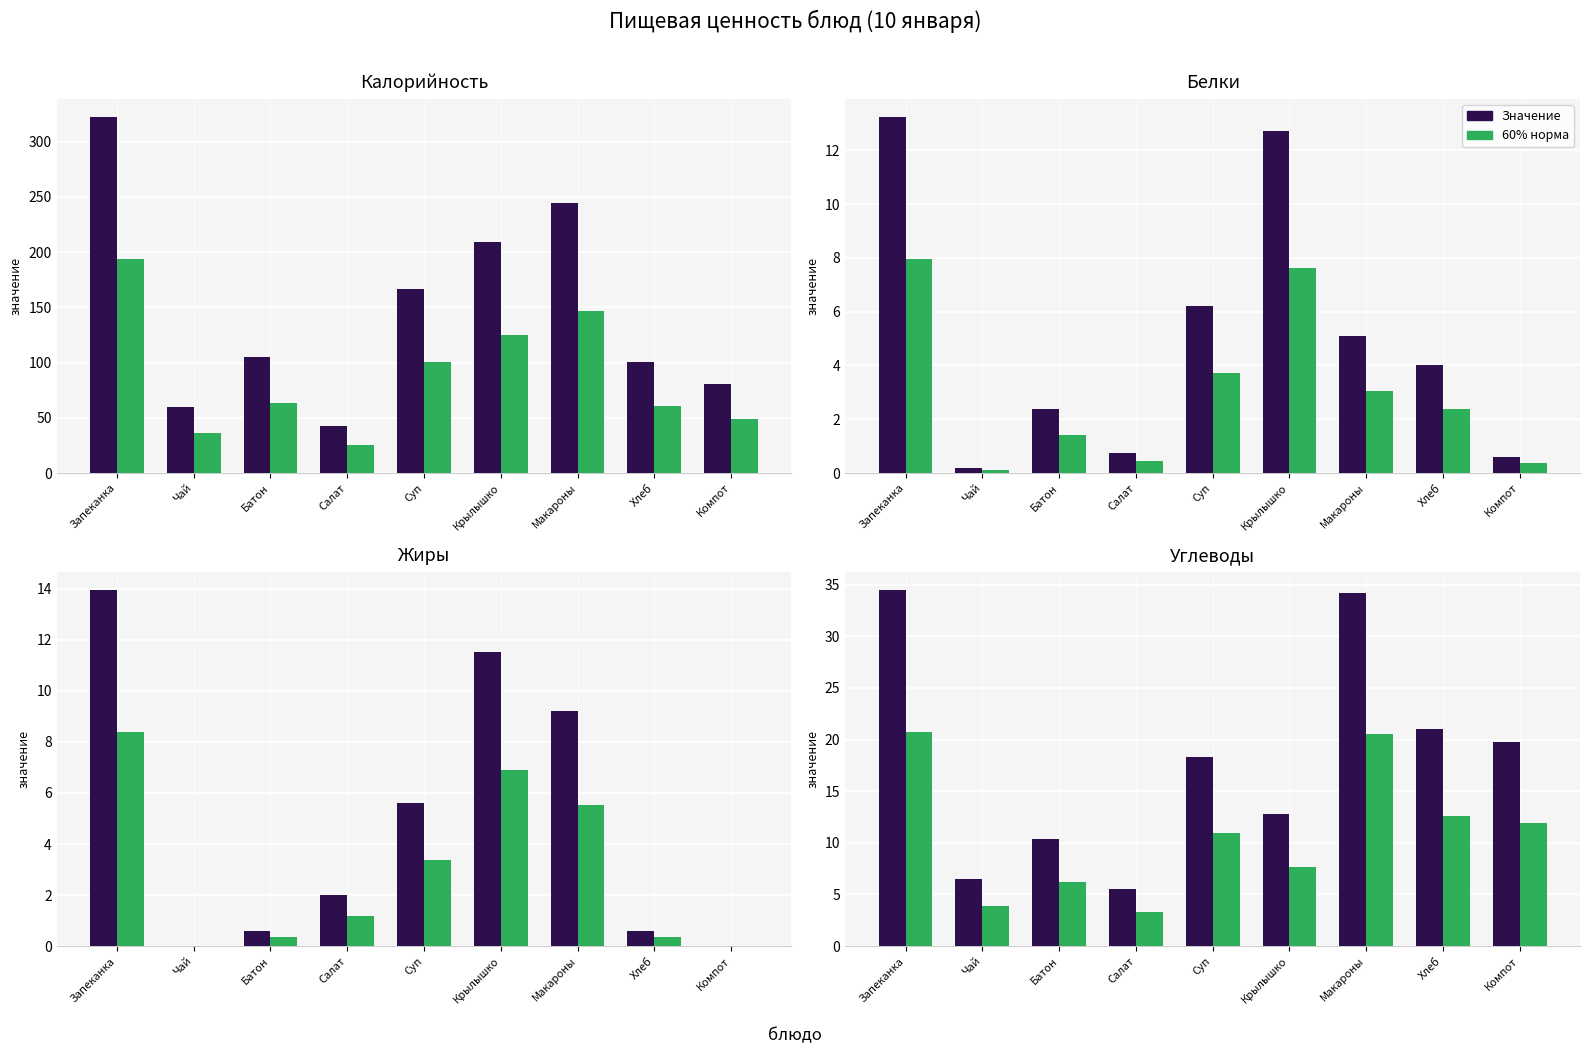

What is the maximum value for Значение?

34.5